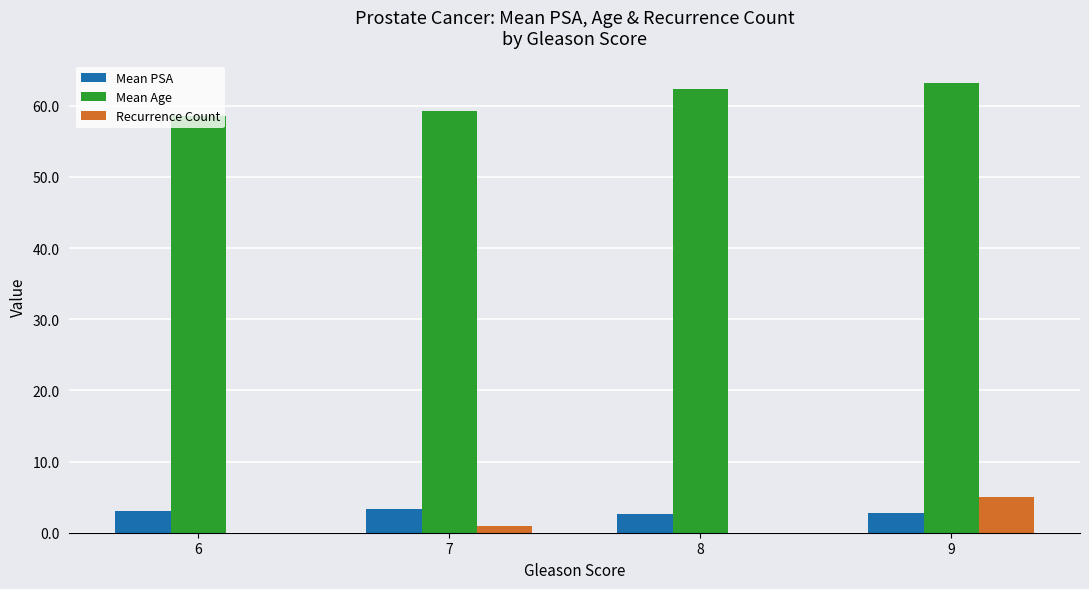

What is the spread (max minus min) of values at 7?

58.2